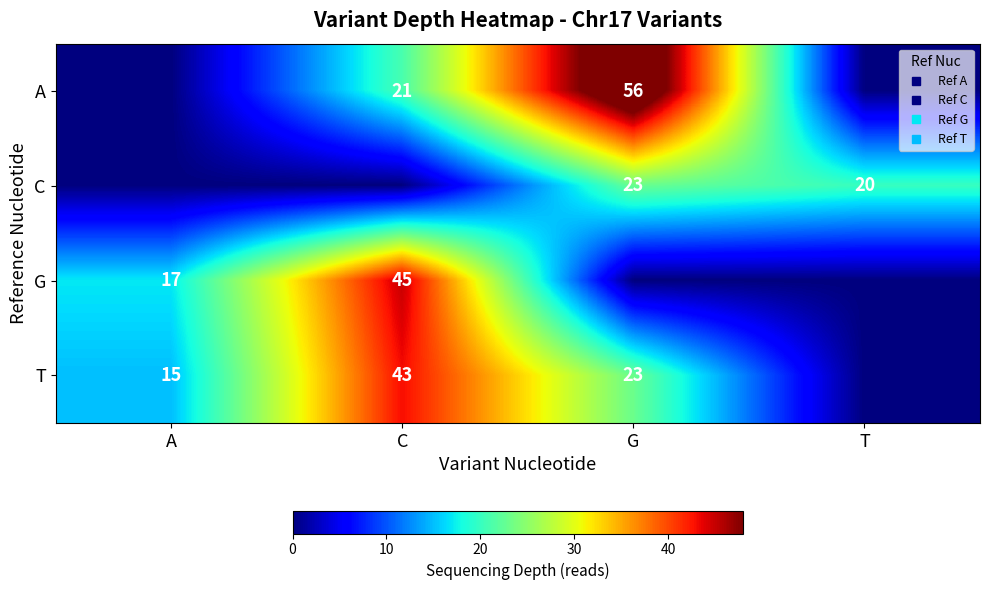

List the series in order of their peak value, highest first.

A, G, T, C